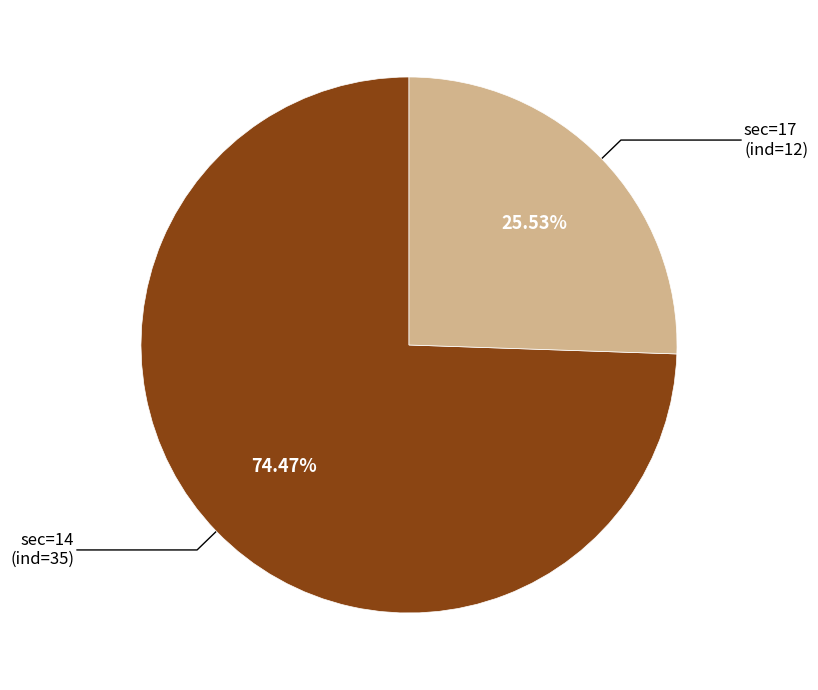

Which slice represents more than half of the pie?

sec=14